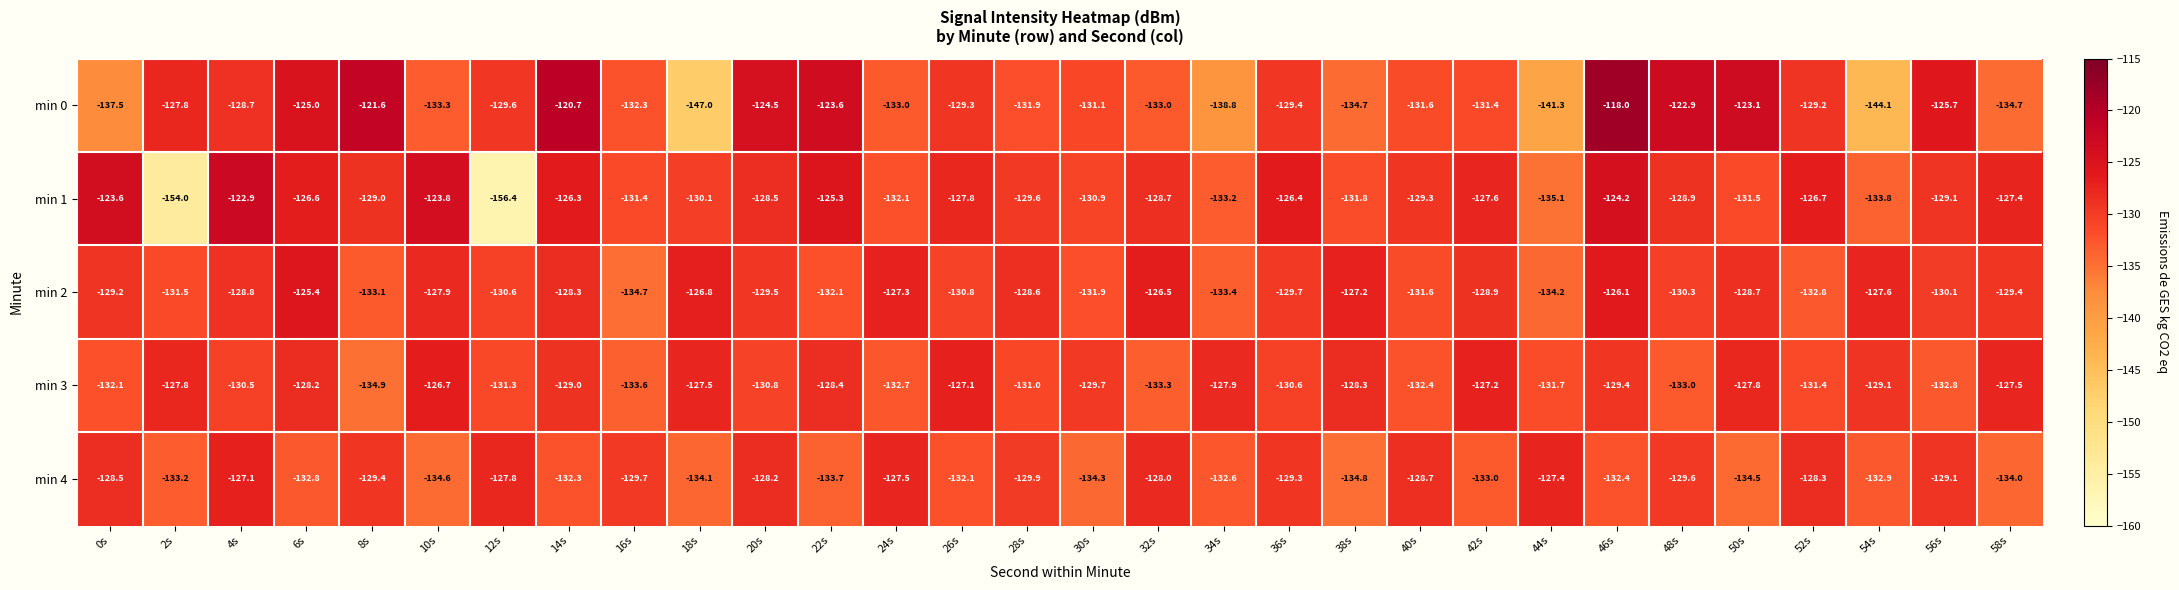

What is the average value of the min 1 series?

-130.4